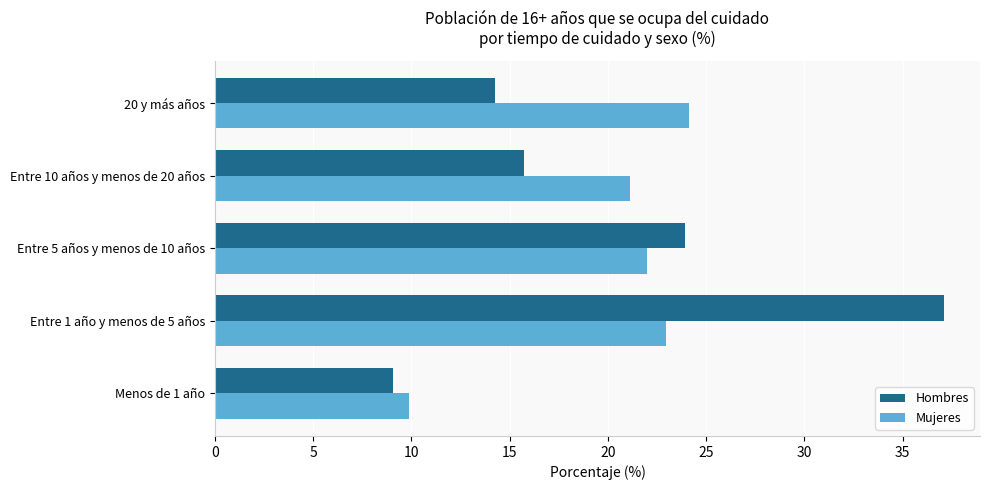

Which series has the largest range (max minus min)?

Hombres